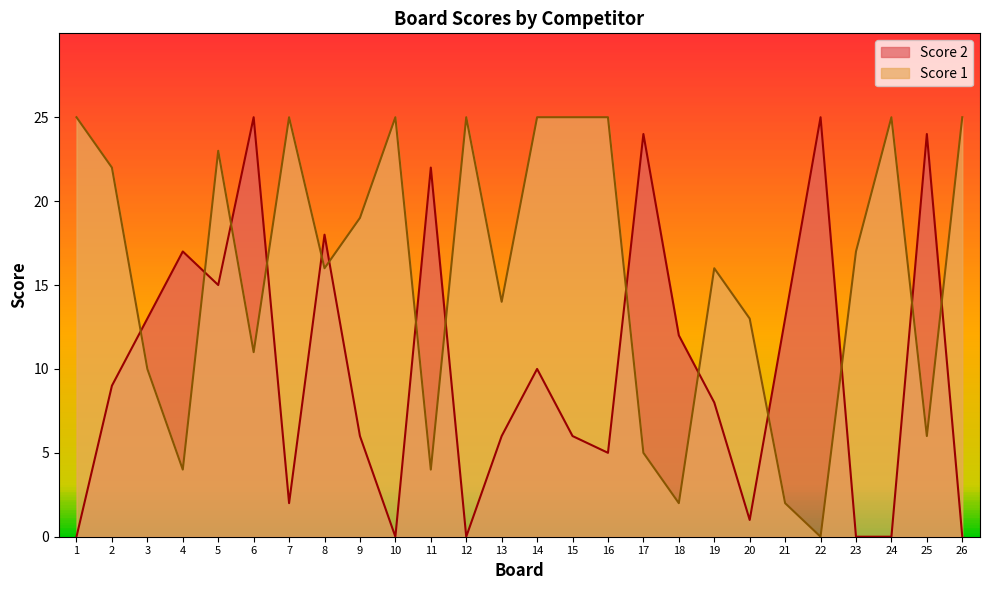

Which series has the largest total across all categories?

Score 1